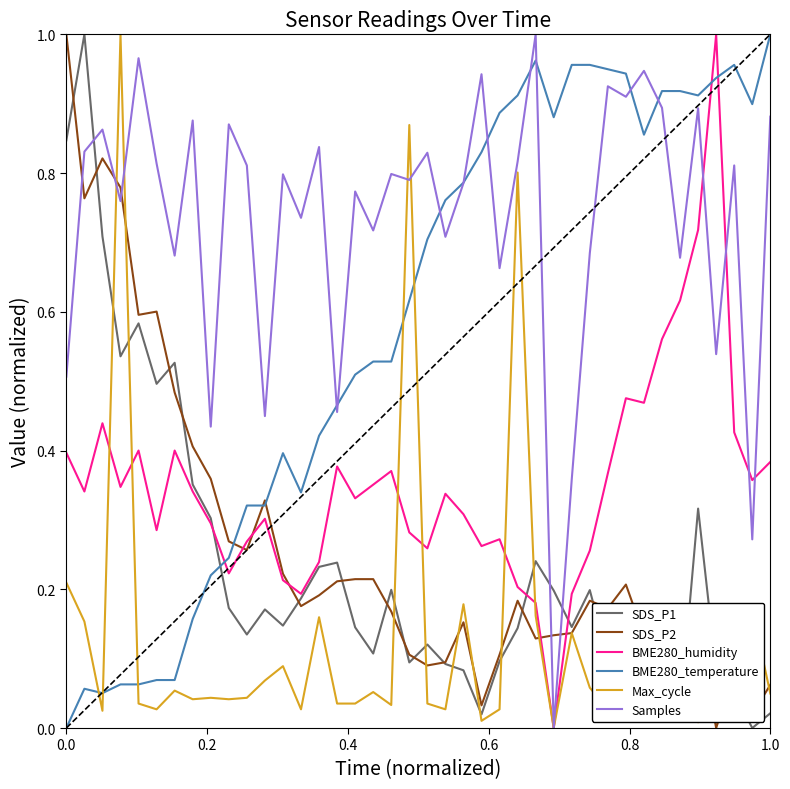

True or false: Max_cycle and BME280_temperature intersect in this chart.

True